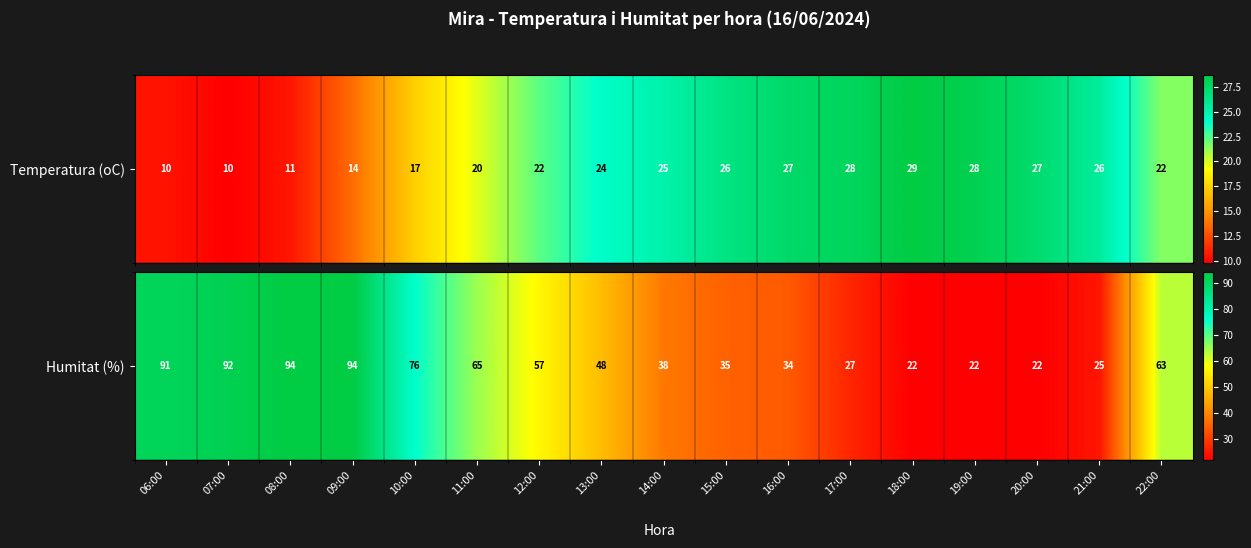

Between 11:00 and 22:00, which is larger?

11:00